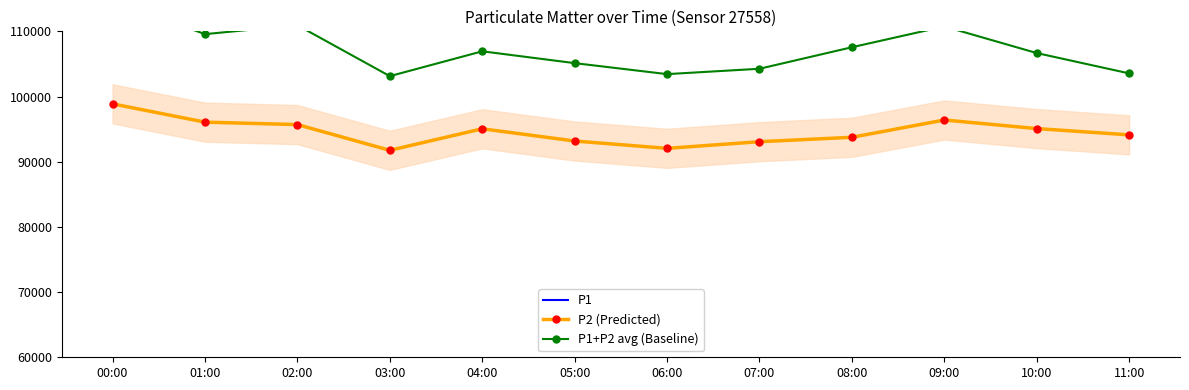

What is the difference between the maximum and second lowest values in the P2 (Predicted) series?

6825